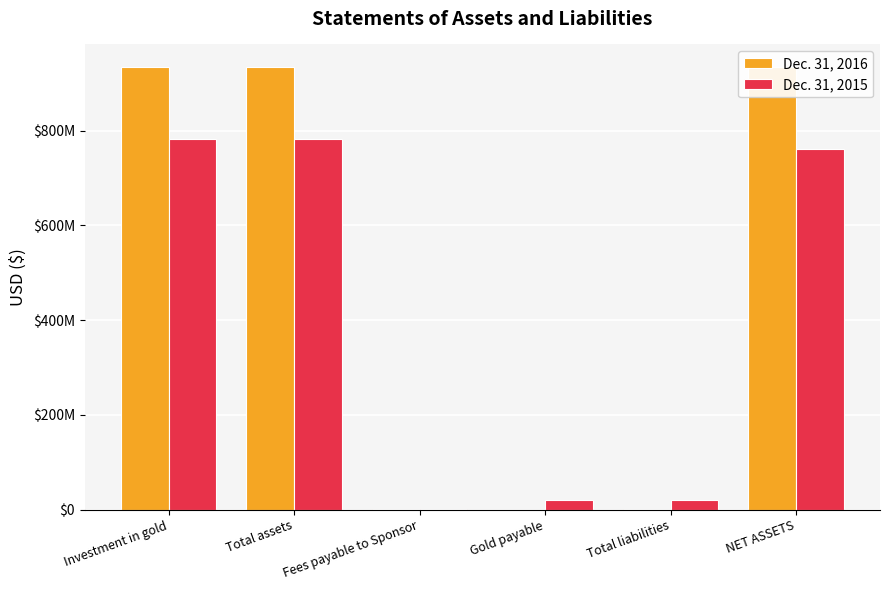

Which category has the lowest value in the Dec. 31, 2016 series?

Gold payable